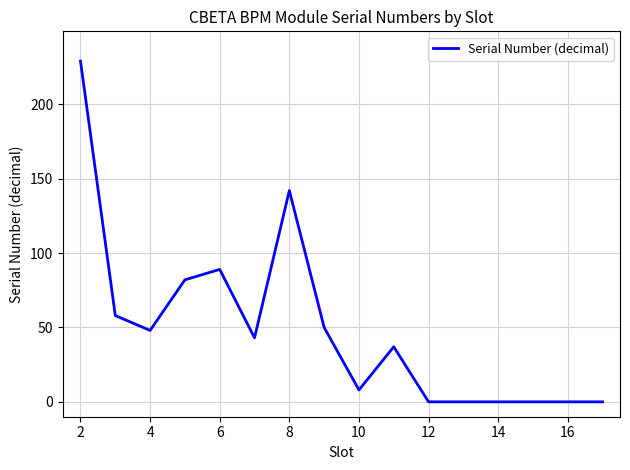

What is the greatest value displayed?

229